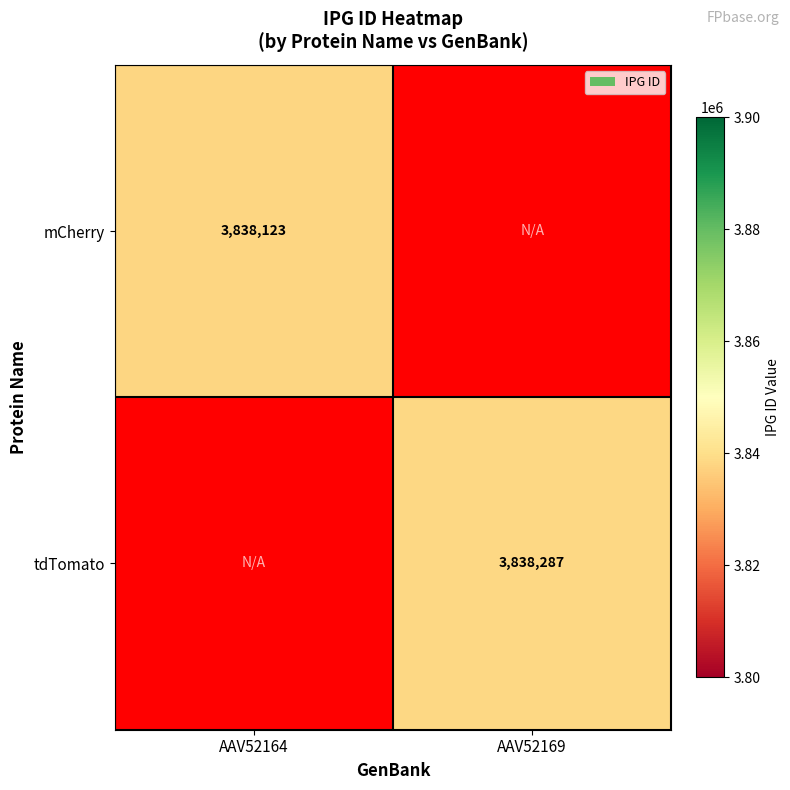

Which label corresponds to the largest value in the chart?

AAV52169